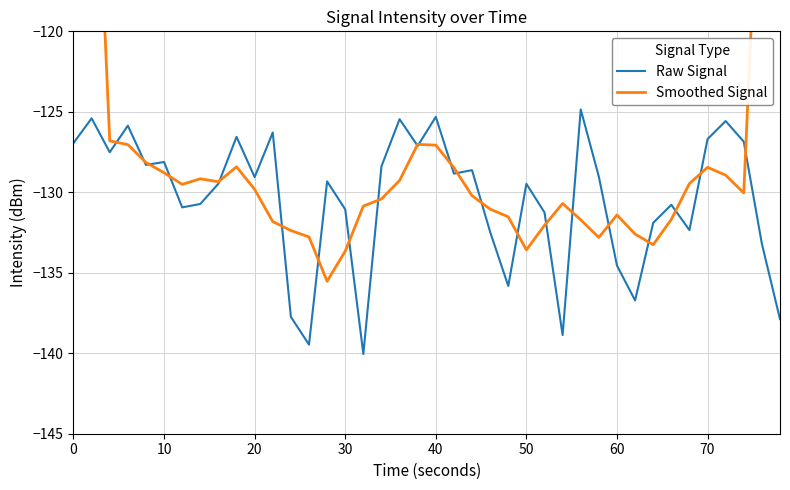

Is it true that Raw Signal equals -39.1 at 0?

False